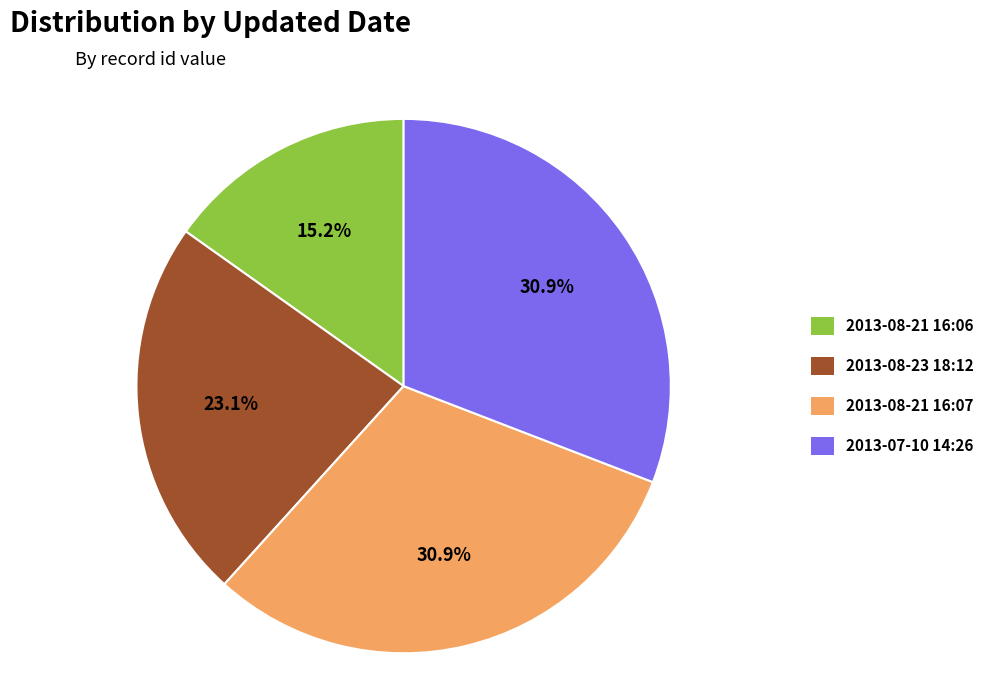

What is the ratio of the value at 2013-08-21 16:06 to the value at 2013-08-21 16:07?

0.5